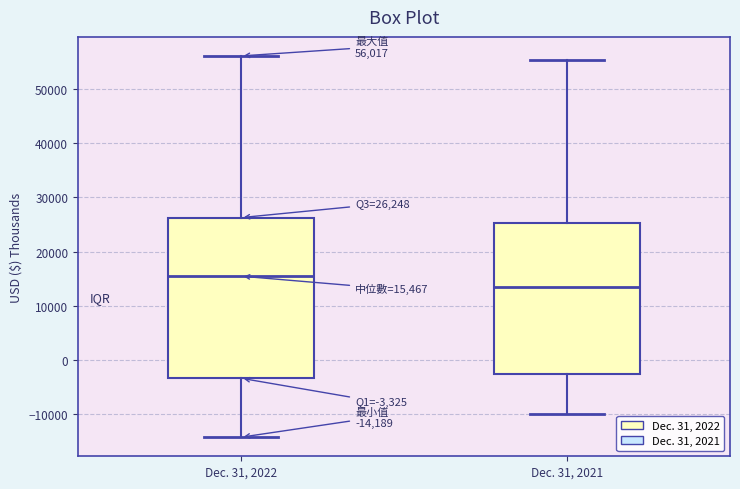

Which box has the highest median line?

Dec. 31, 2022